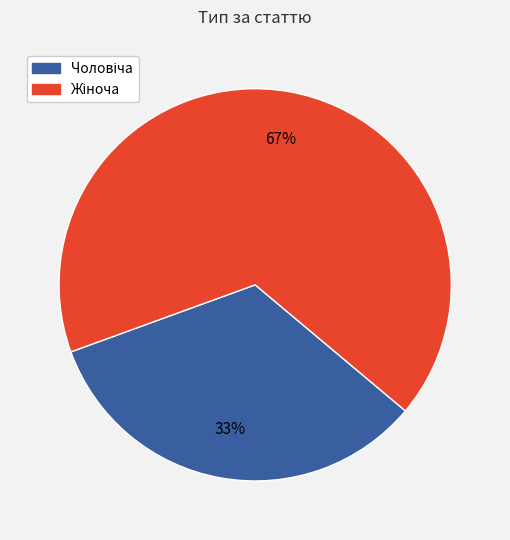

To the nearest percent, what is the average slice percentage?

50%